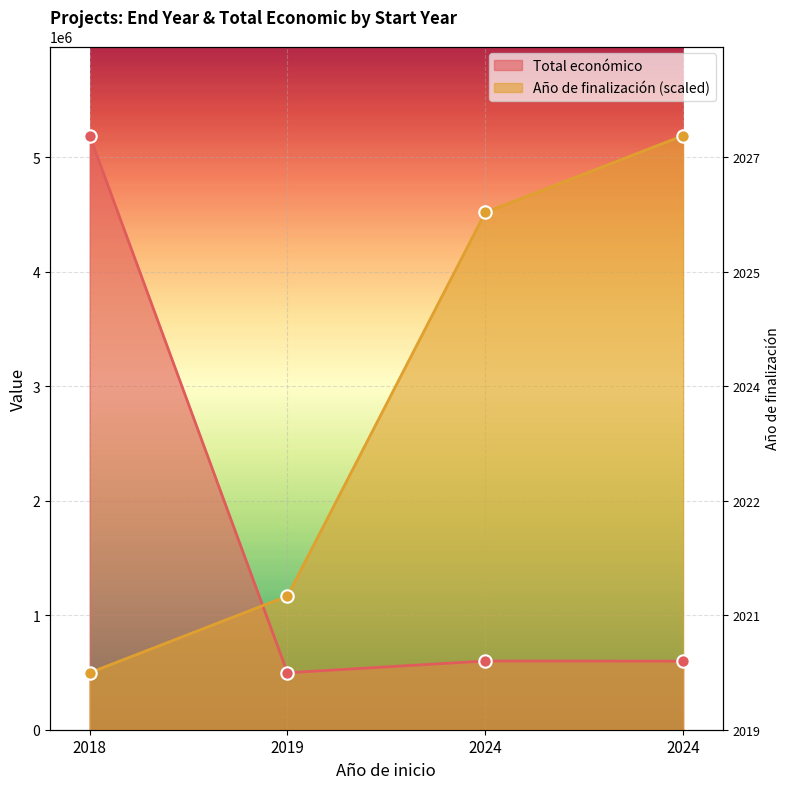

Which has a higher value, 2019 or 2018?

2019